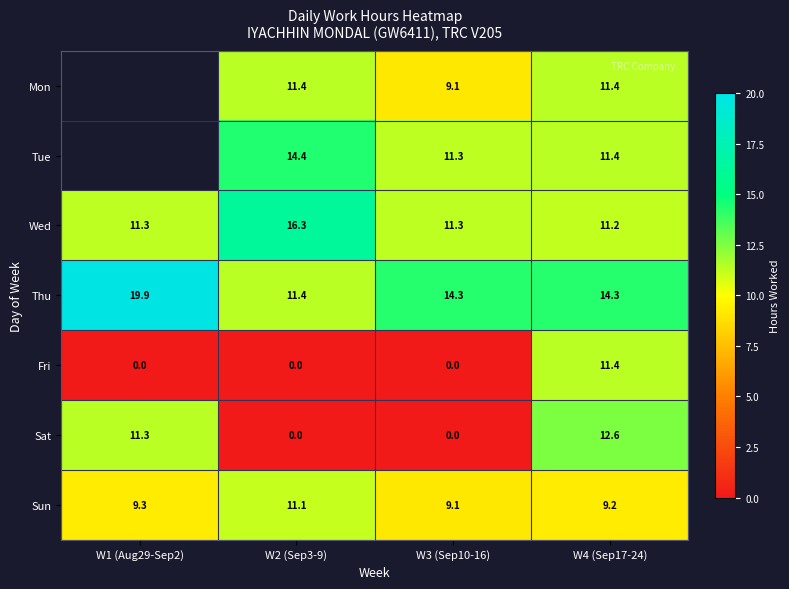

Which series changed the most between W2 (Sep3-9) and W4 (Sep17-24)?

Sat